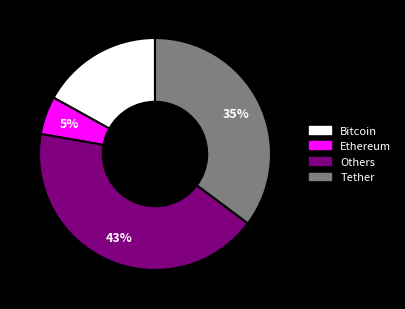

How many segments does this pie chart have?

4